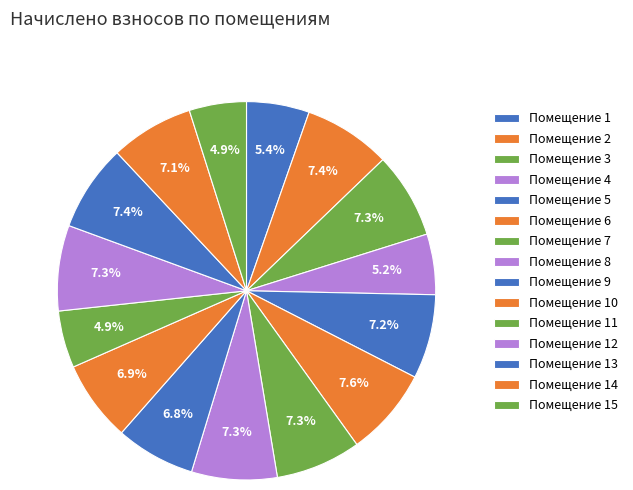

How many slices are in this pie chart?

15